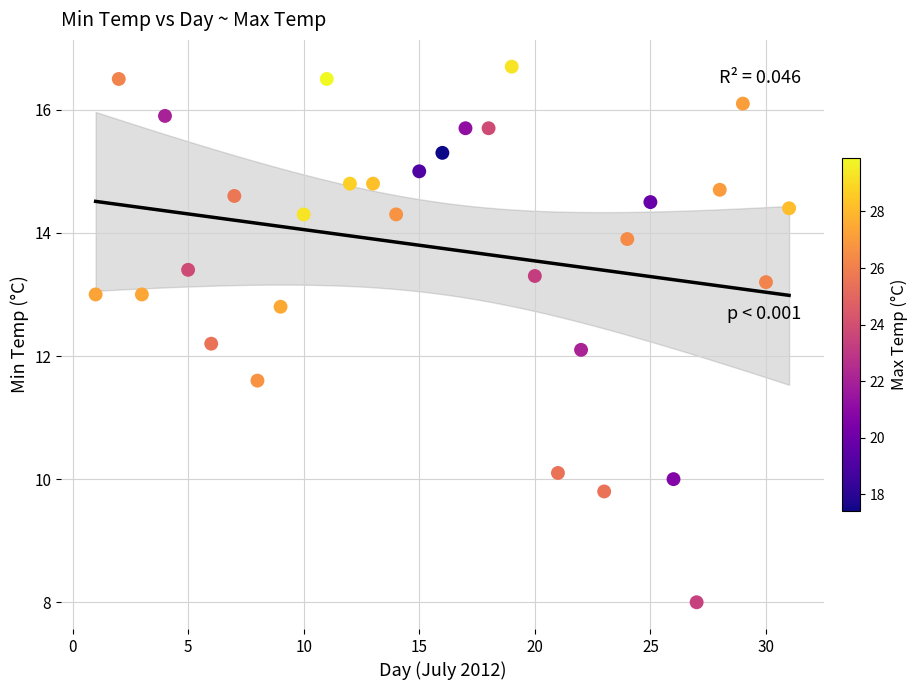

What is the range of X values (max minus min)?

30.0